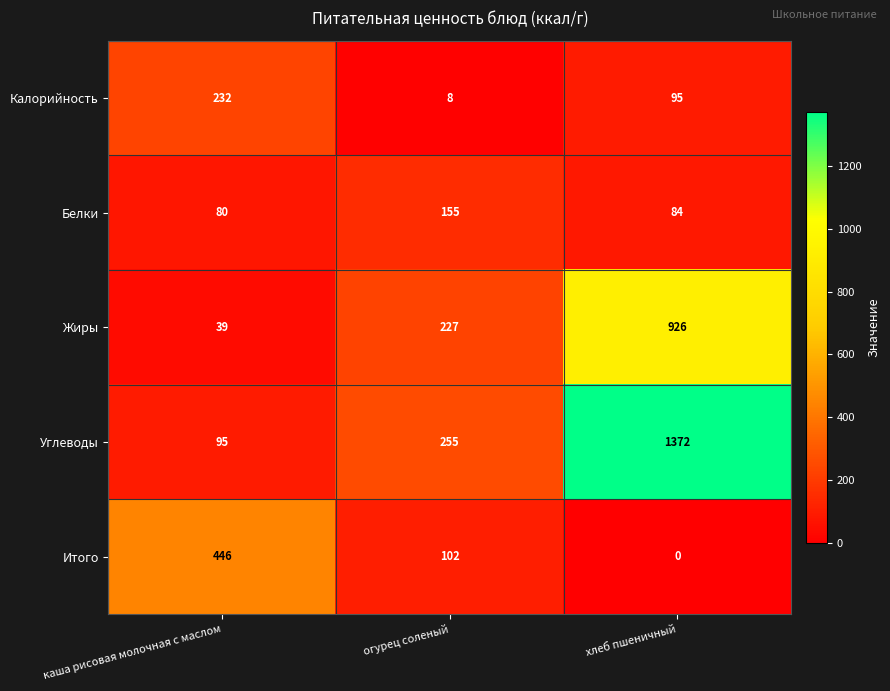

At which category is the sum across all series the highest?

хлеб пшеничный